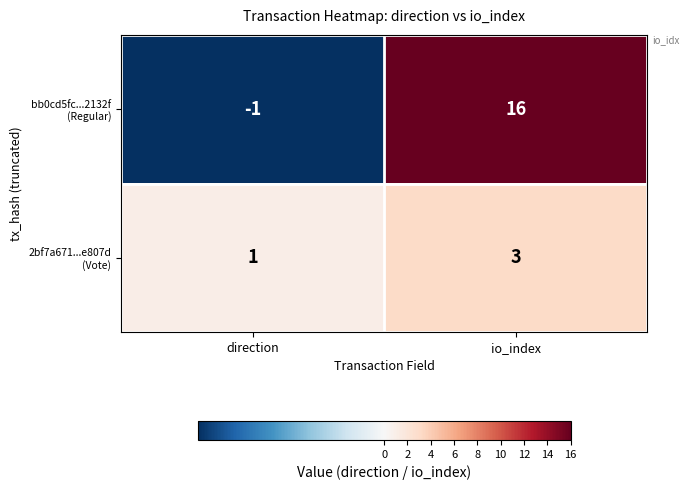

Which category has the highest value across all series?

io_index